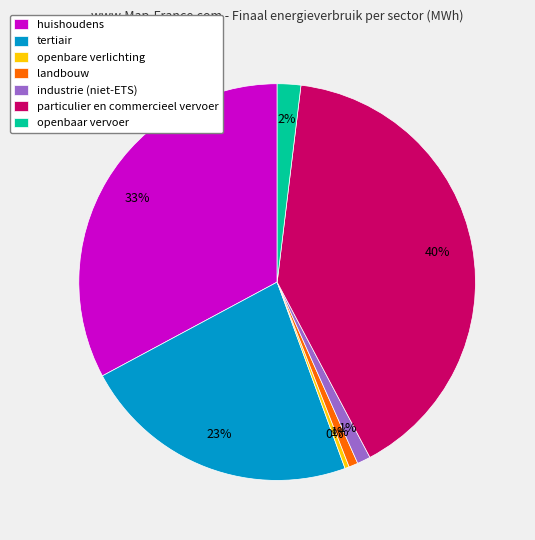

Is tertiair the majority of the pie?

No